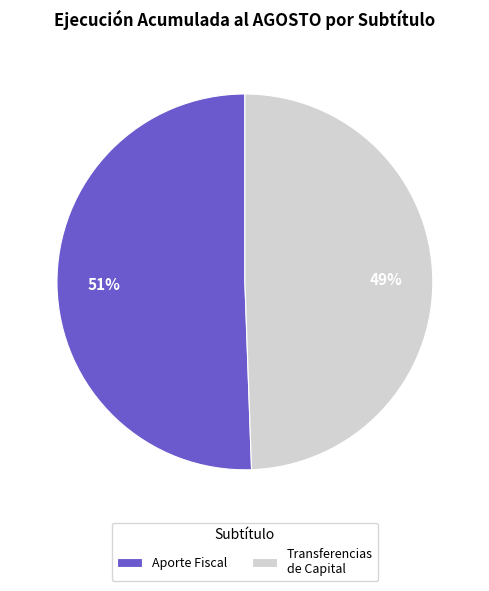

Do Aporte Fiscal and Transferencias de Capital together represent more than half of the pie?

Yes